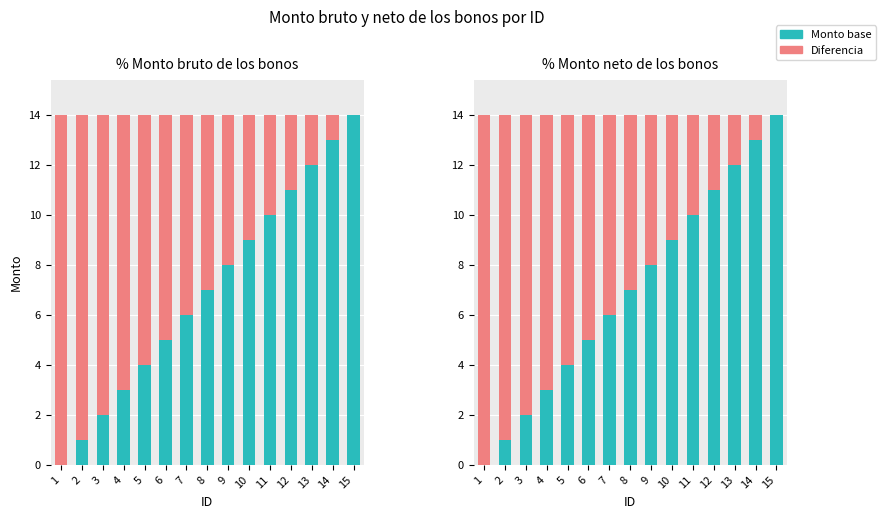

Which series has the largest total across all categories?

Monto base